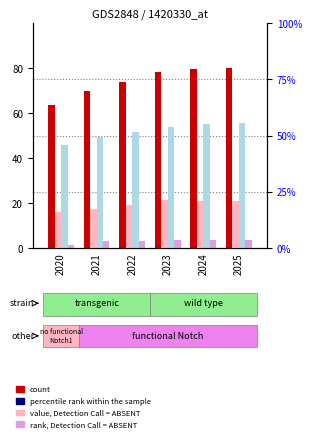

What is the difference between the highest and lowest values at 2021?

66.5